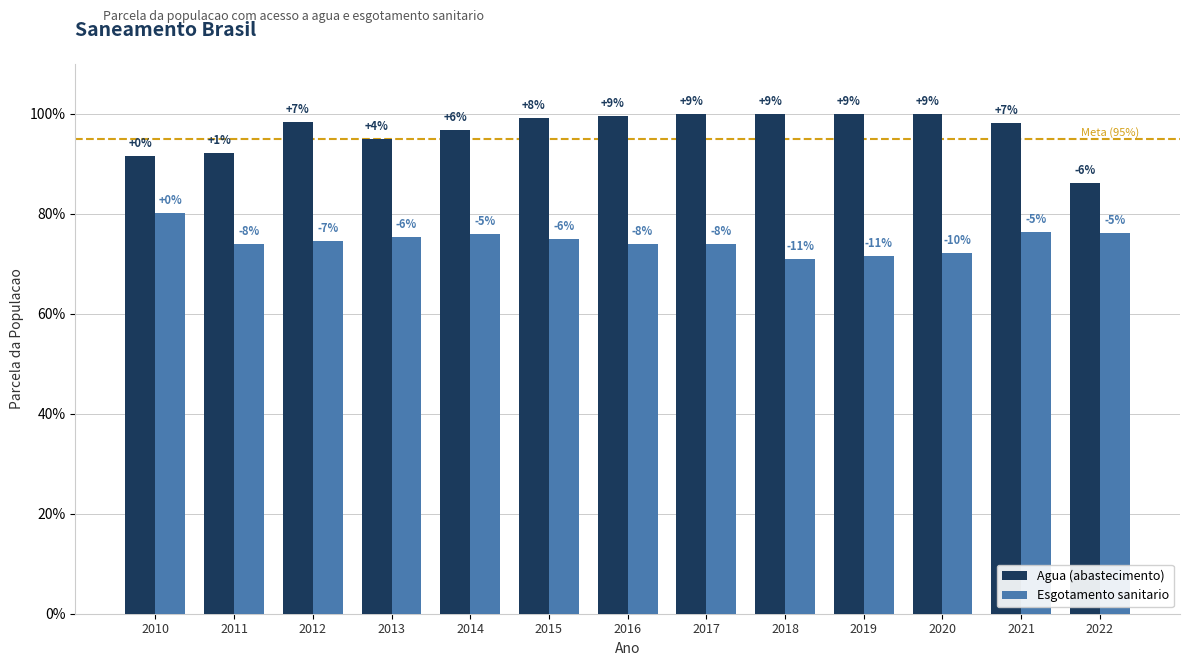

Reading left to right, extract all data points from this chart.

Agua (abastecimento): 2010=0.9	2011=0.9	2012=1.0	2013=0.9	2014=1.0	2015=1.0	2016=1.0	2017=1.0	2018=1.0	2019=1.0	2020=1.0	2021=1.0	2022=0.9
Esgotamento sanitario: 2010=0.8	2011=0.7	2012=0.7	2013=0.8	2014=0.8	2015=0.7	2016=0.7	2017=0.7	2018=0.7	2019=0.7	2020=0.7	2021=0.8	2022=0.8